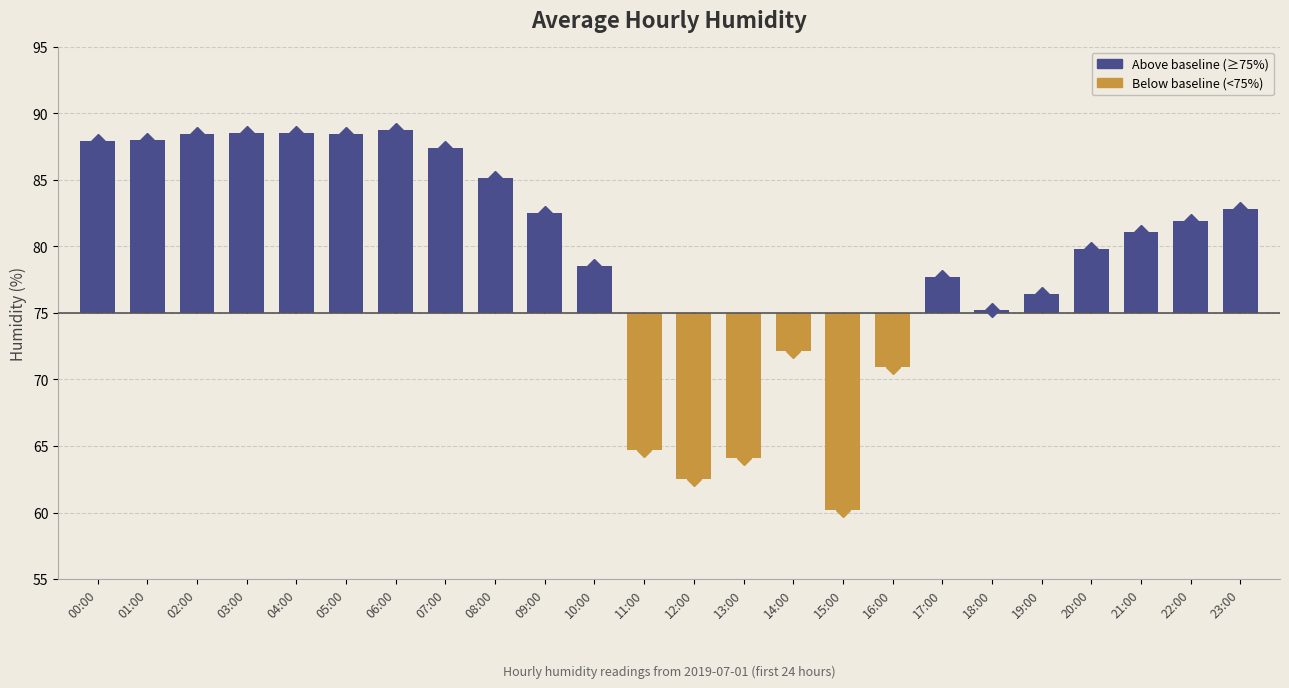

Which label corresponds to the largest value in the chart?

06:00